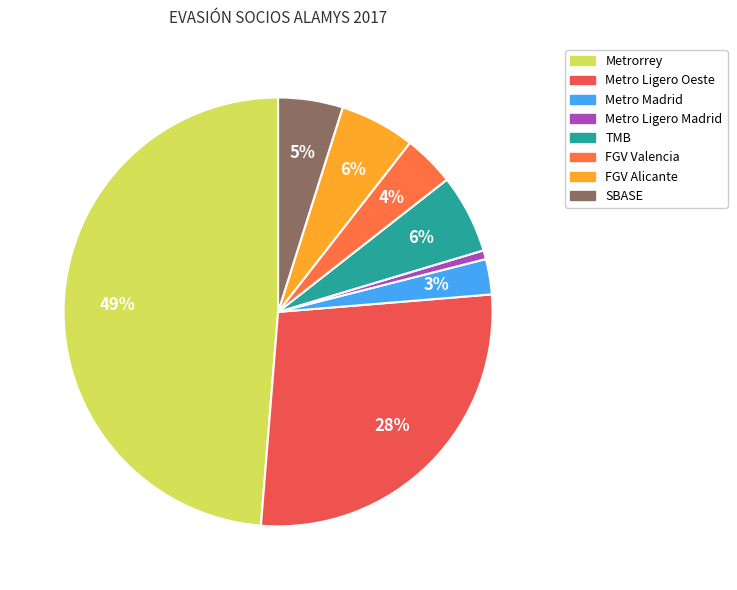

How many segments does this pie chart have?

8